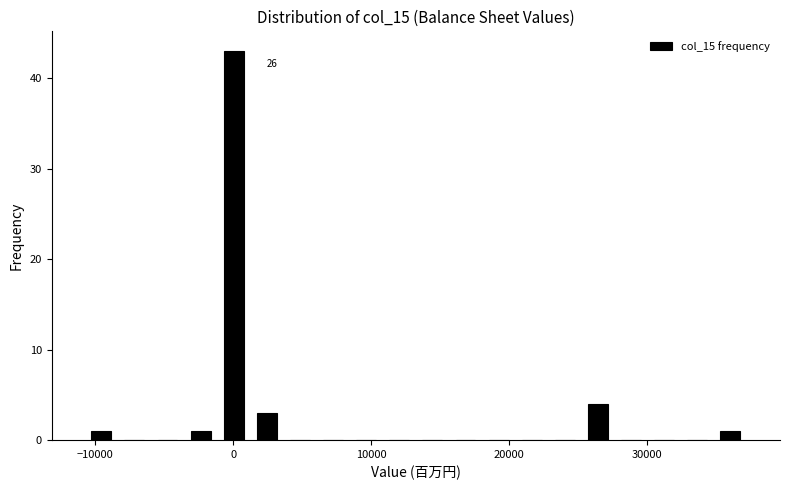

Around what value on the x-axis is the tallest bar? Give the approximate position of its centre, as read against the axis.

0